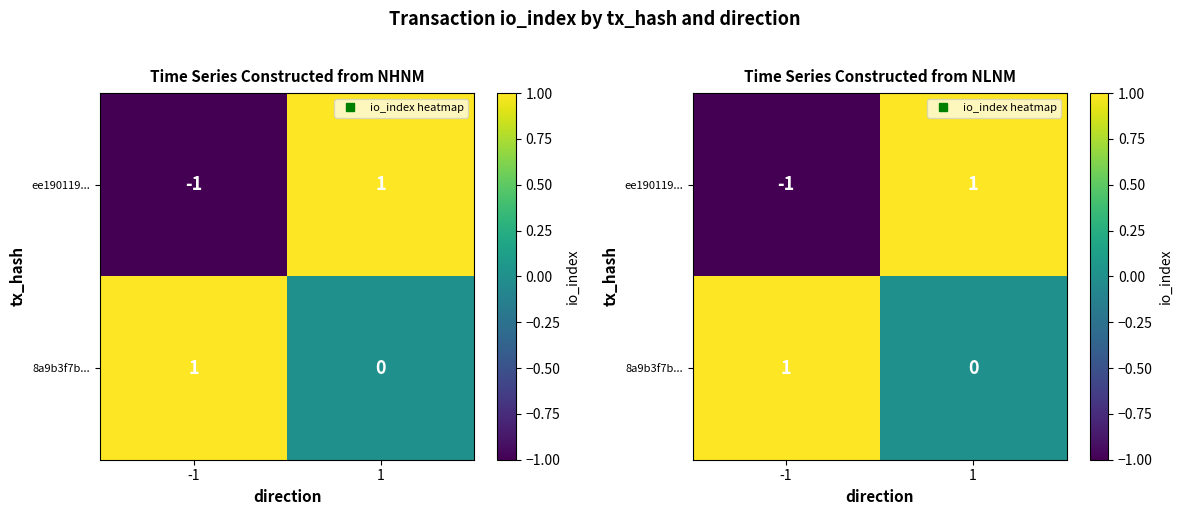

Where is ee190119... nearest to the value 0?

-1